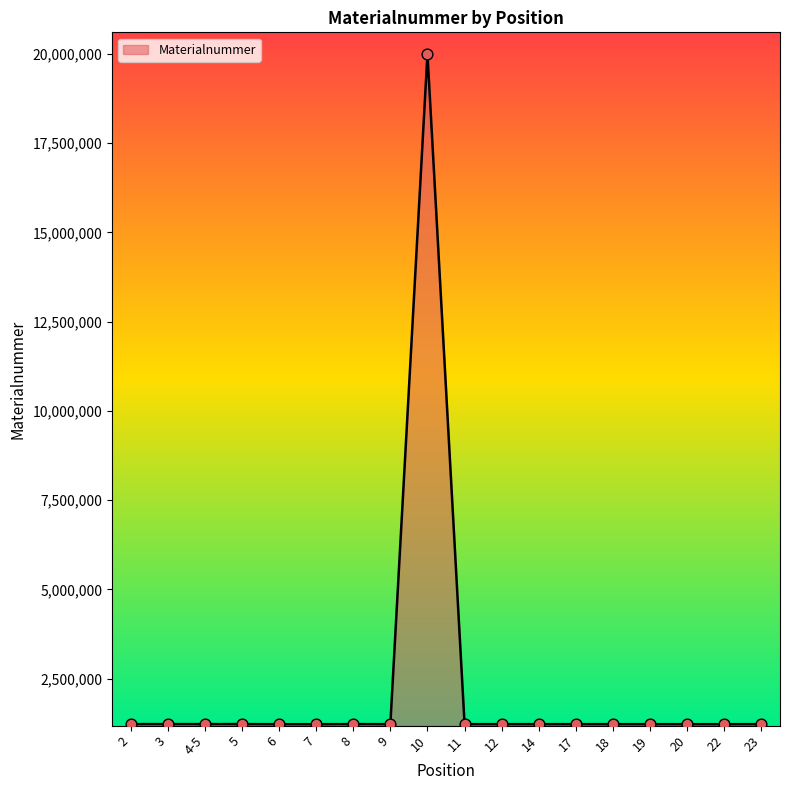

What is the change in value from 2 to 4-5?

+2